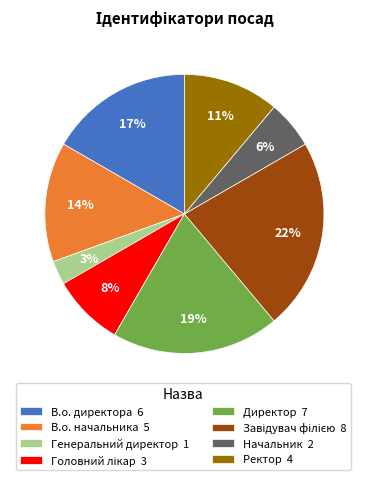

Is the sum of Генеральний директор 1 and В.о. директора 6 greater than half?

No